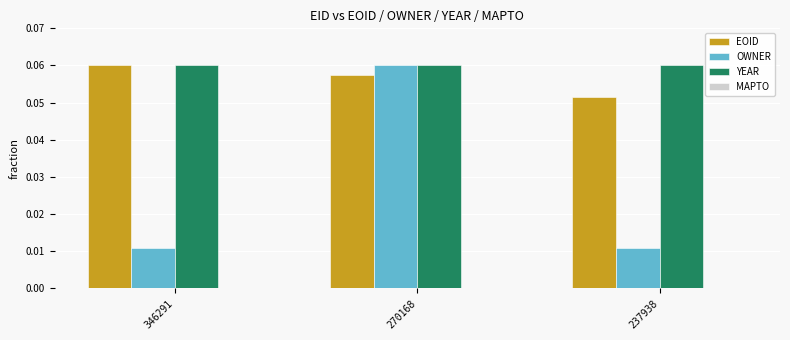

At which category is the sum across all series the highest?

270168